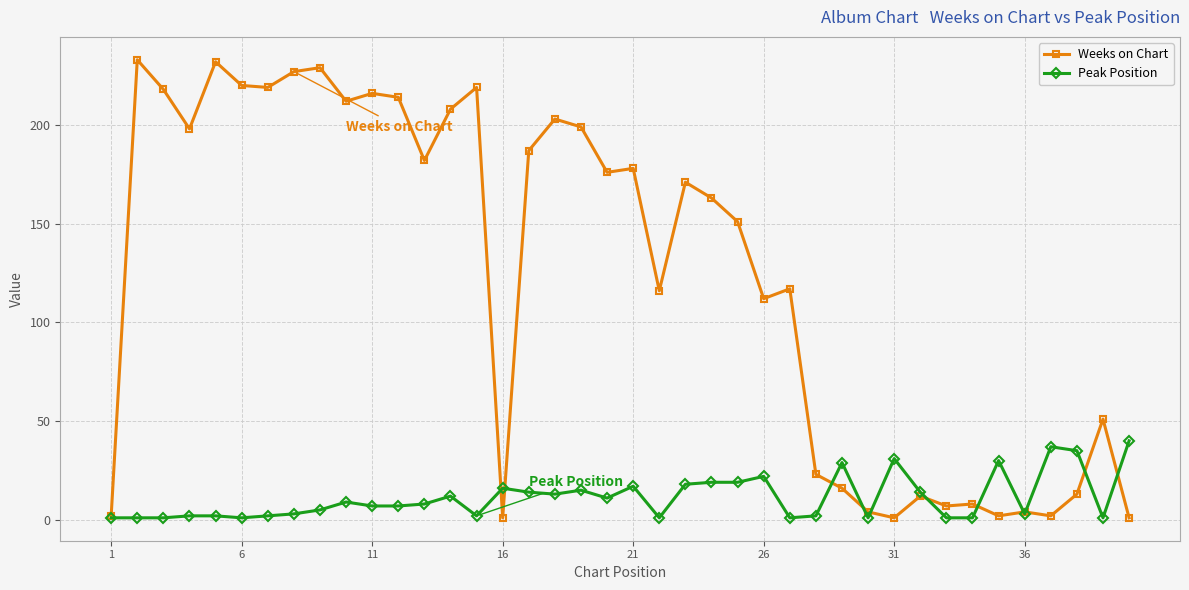

Which series has the largest total across all categories?

Weeks on Chart